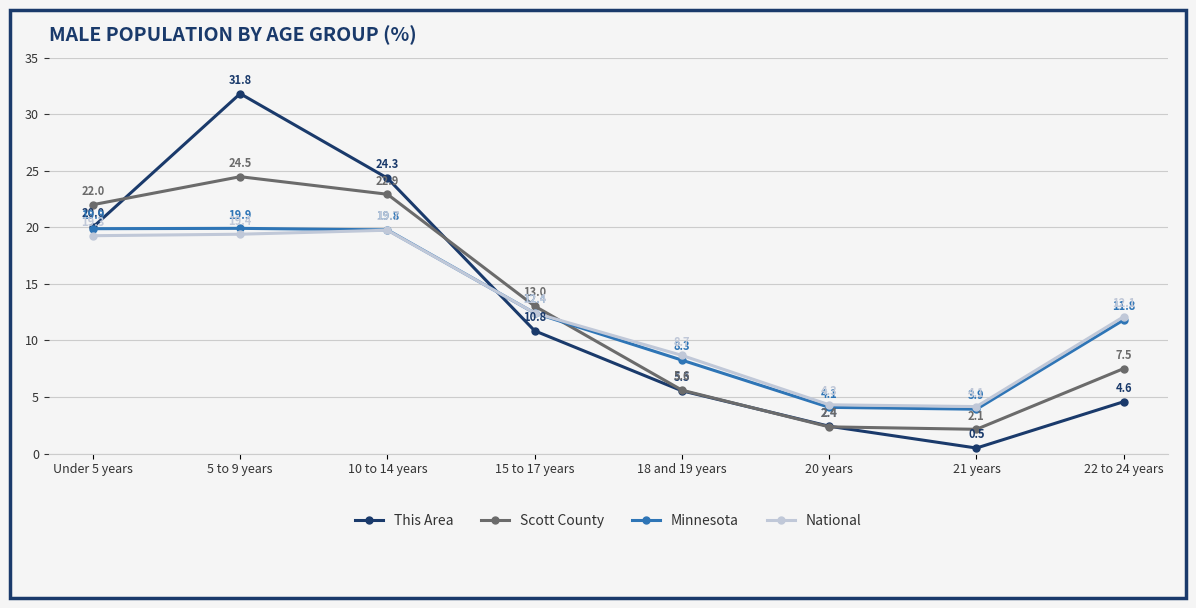

Rank the series by their maximum value, from lowest to highest.

National, Minnesota, Scott County, This Area